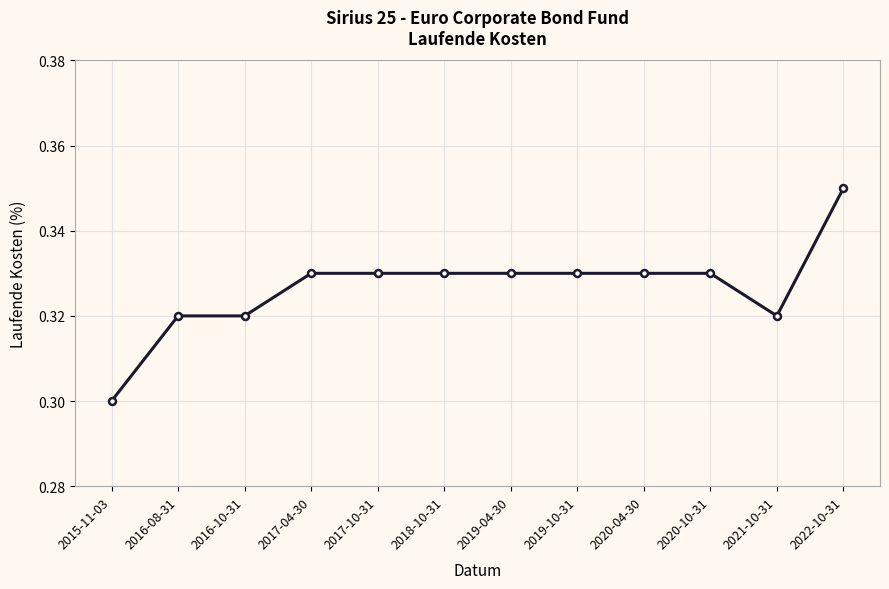

What is the label of the 1st point from the left?

2015-11-03